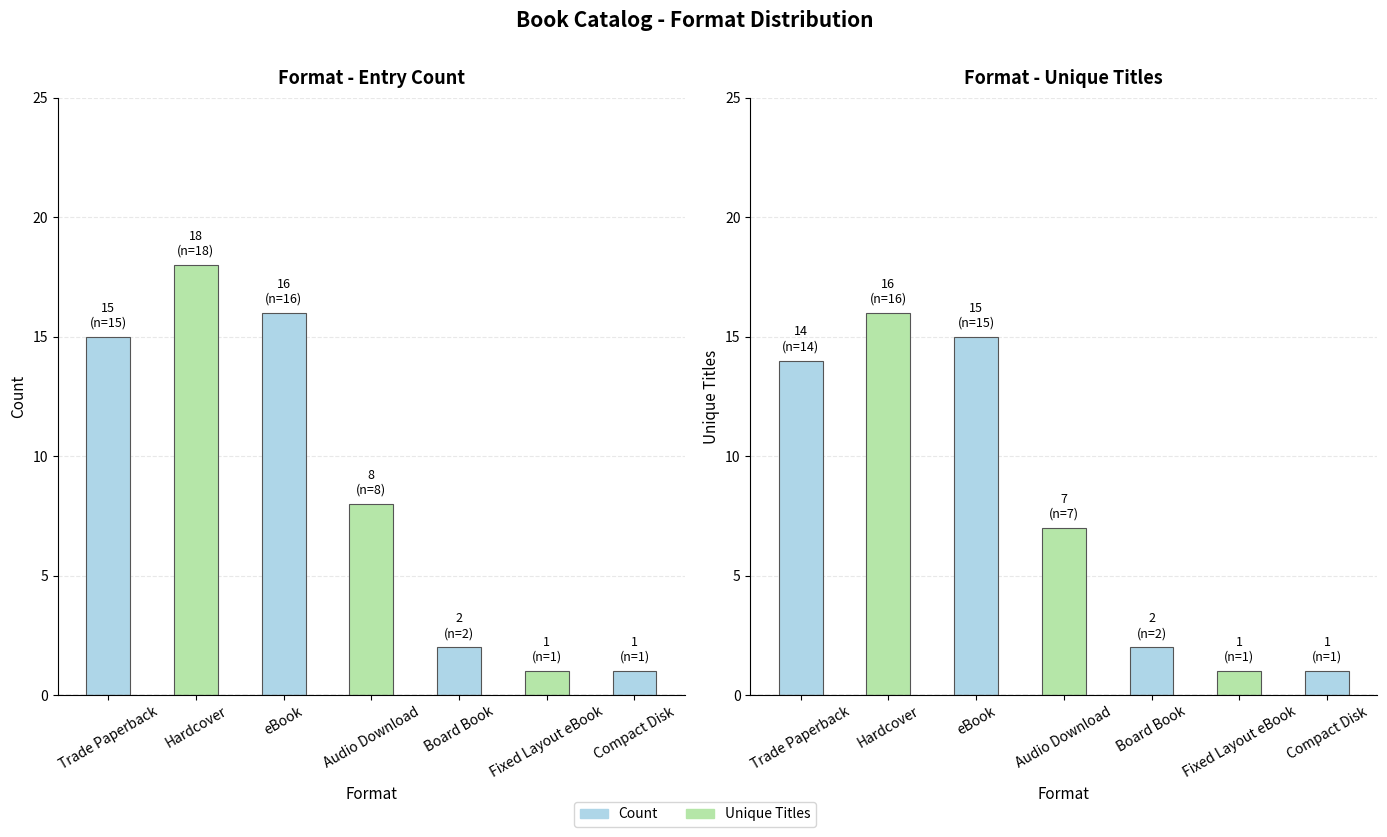

At eBook, list the series in order from smallest to largest.

Unique Titles, Count